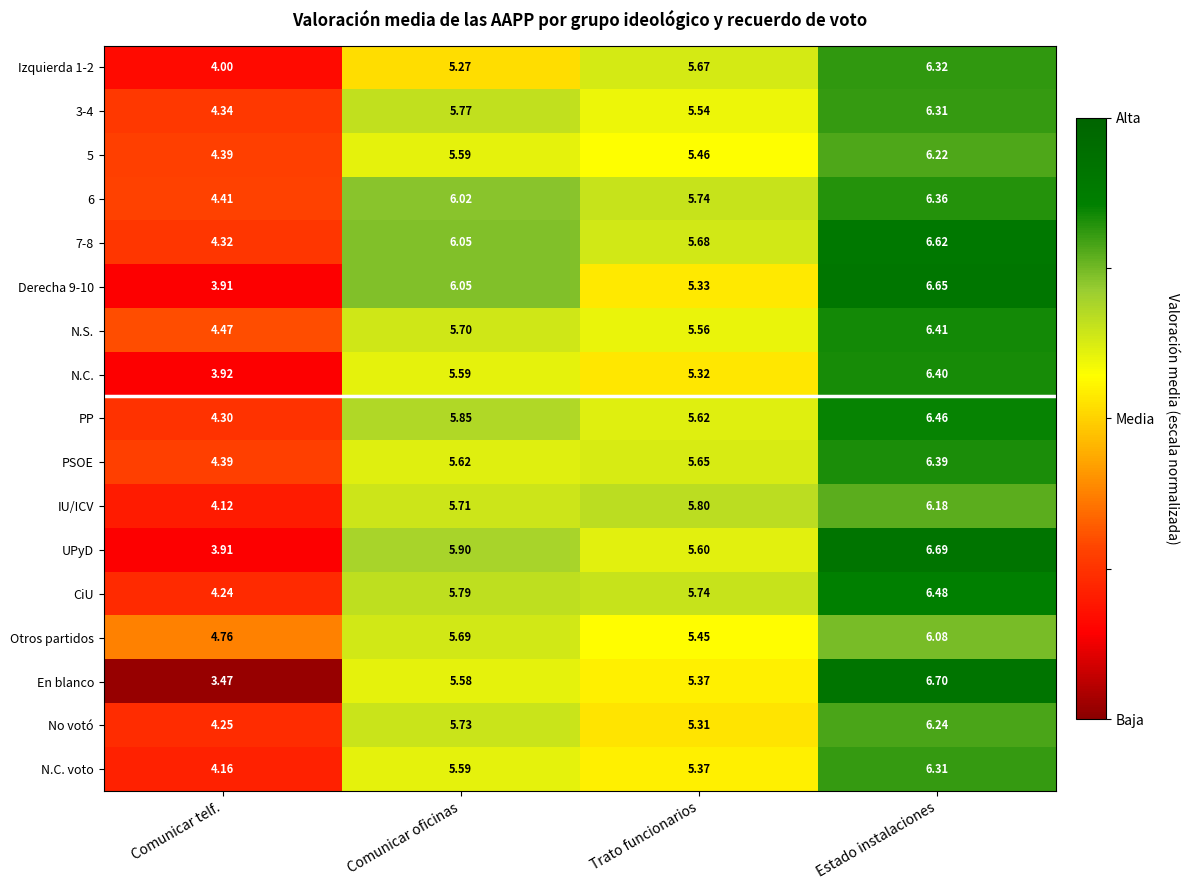

Which series has the widest spread of values?

En blanco